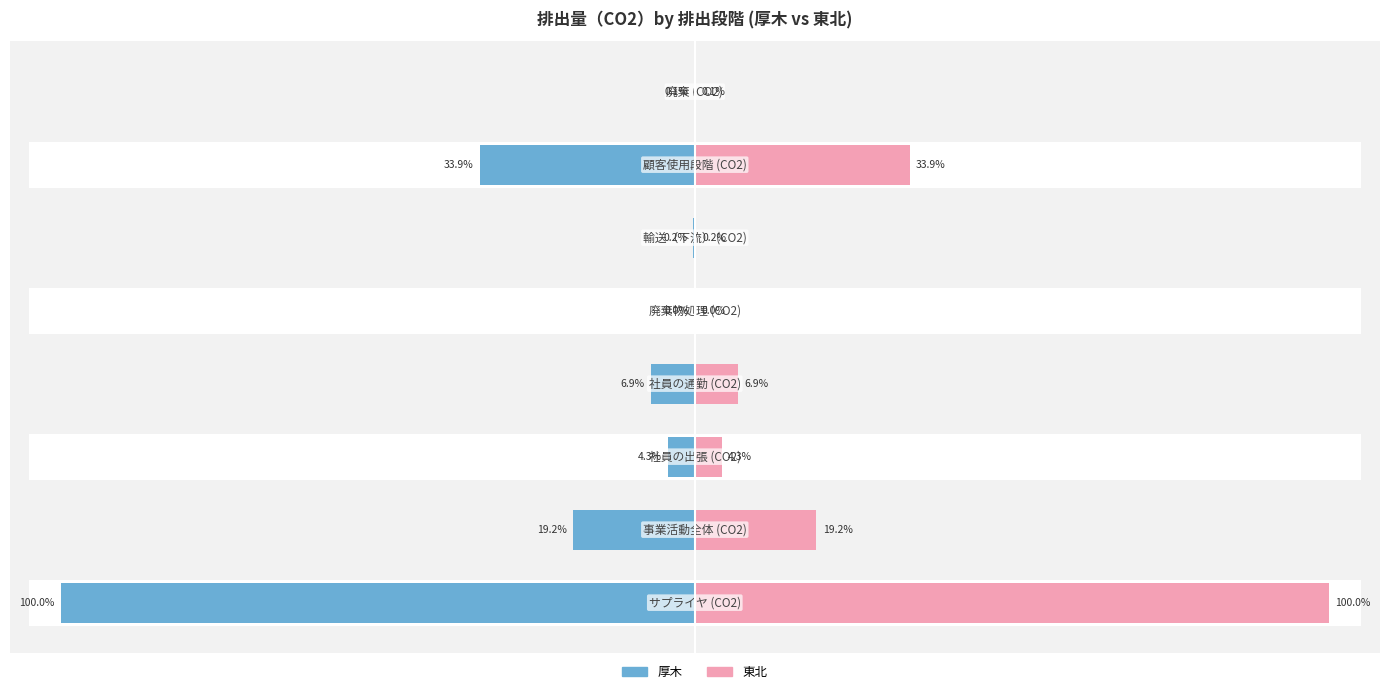

What are all the series names shown in the legend?

厚木, 東北